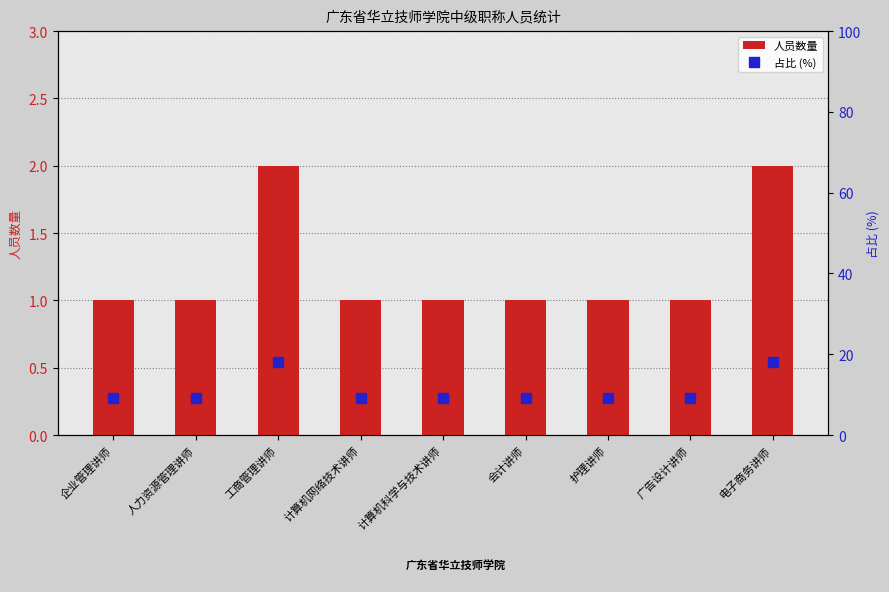

Reading left to right, what are all the values shown in this chart?

人员数量: 企业管理讲师=1.0	人力资源管理讲师=1.0	工商管理讲师=2.0	计算机网络技术讲师=1.0	计算机科学与技术讲师=1.0	会计讲师=1.0	护理讲师=1.0	广告设计讲师=1.0	电子商务讲师=2.0
占比 (%): 企业管理讲师=9.1	人力资源管理讲师=9.1	工商管理讲师=18.2	计算机网络技术讲师=9.1	计算机科学与技术讲师=9.1	会计讲师=9.1	护理讲师=9.1	广告设计讲师=9.1	电子商务讲师=18.2